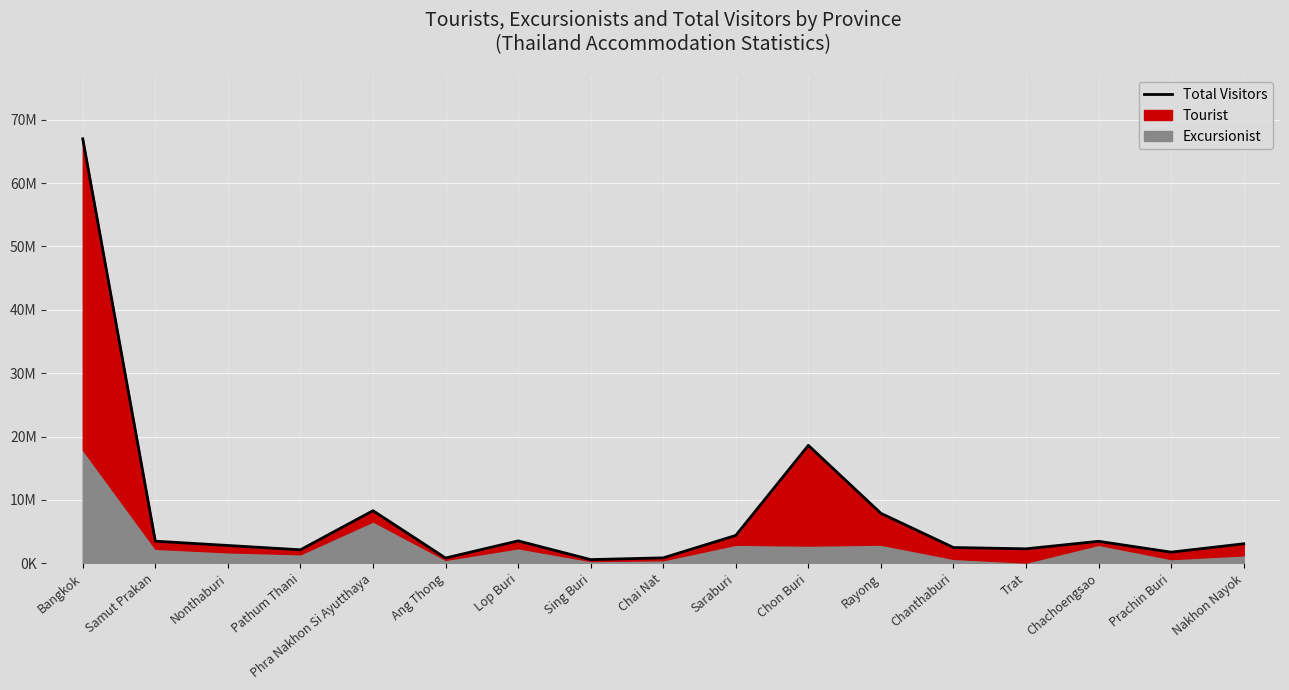

Reading left to right, what are all the values shown in this chart?

66966562	3480752	2806779	2124911	8292809	828556	3531853	577495	853942	4390001	18602920	7877379	2484480	2278251	3466731	1752579	3074531